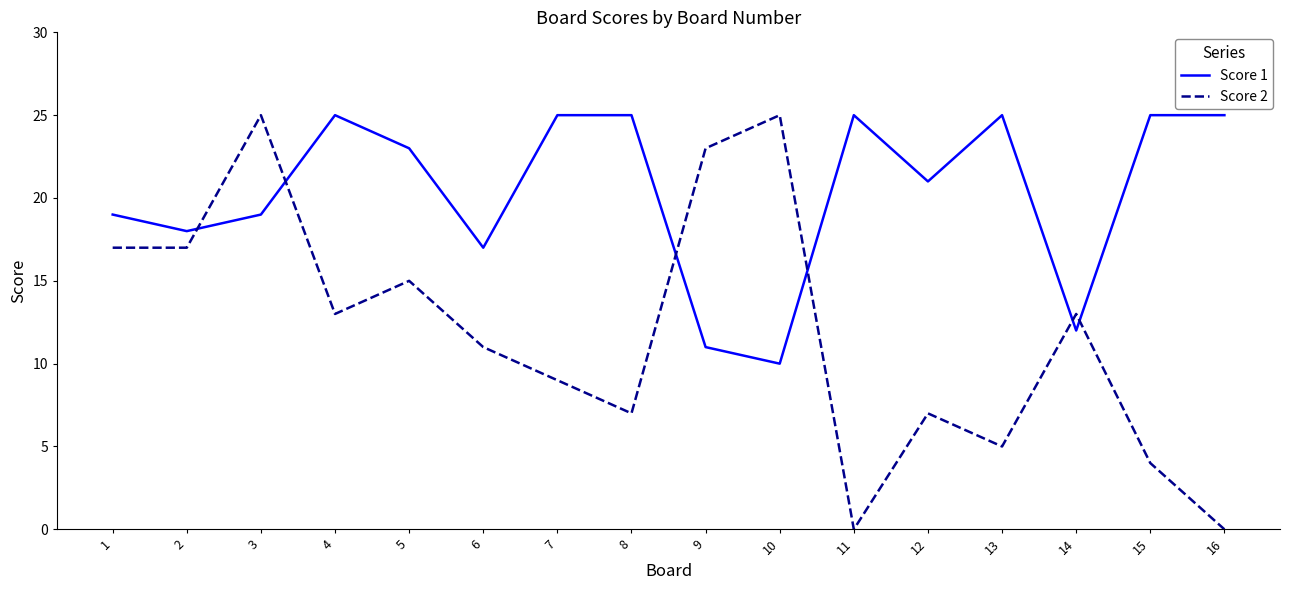

Reading left to right, extract all data points from this chart.

Score 1: 19	18	19	25	23	17	25	25	11	10	25	21	25	12	25	25
Score 2: 17	17	25	13	15	11	9	7	23	25	0	7	5	13	4	0